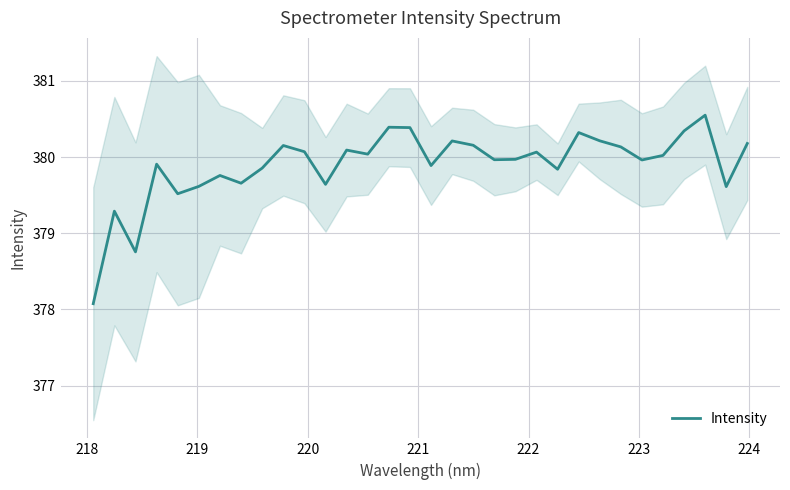

What is the maximum value for Intensity?

380.6